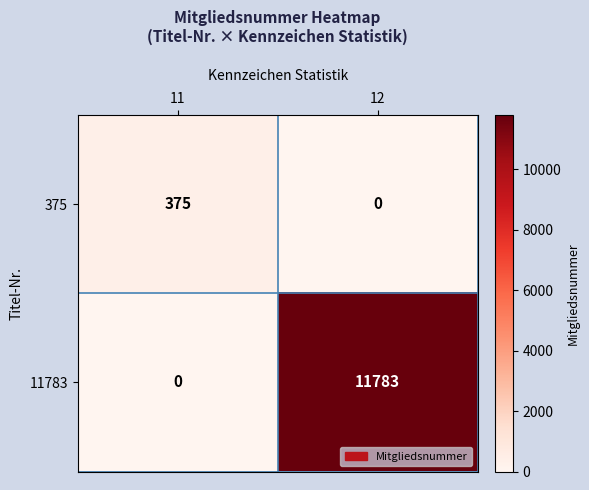

What is the total value across all series at 12?

11783